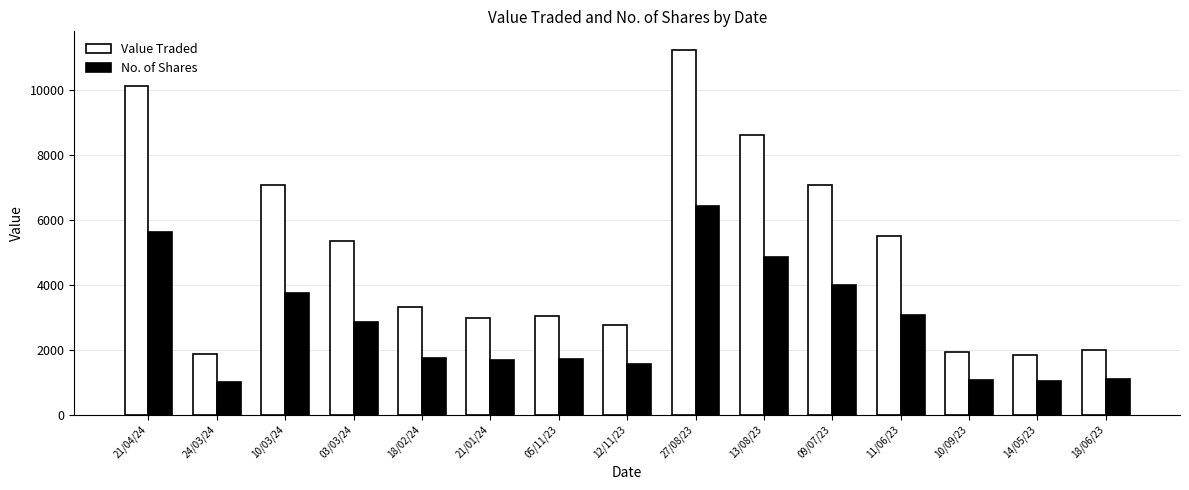

Where is Value Traded nearest to the value 6529?

10/03/24